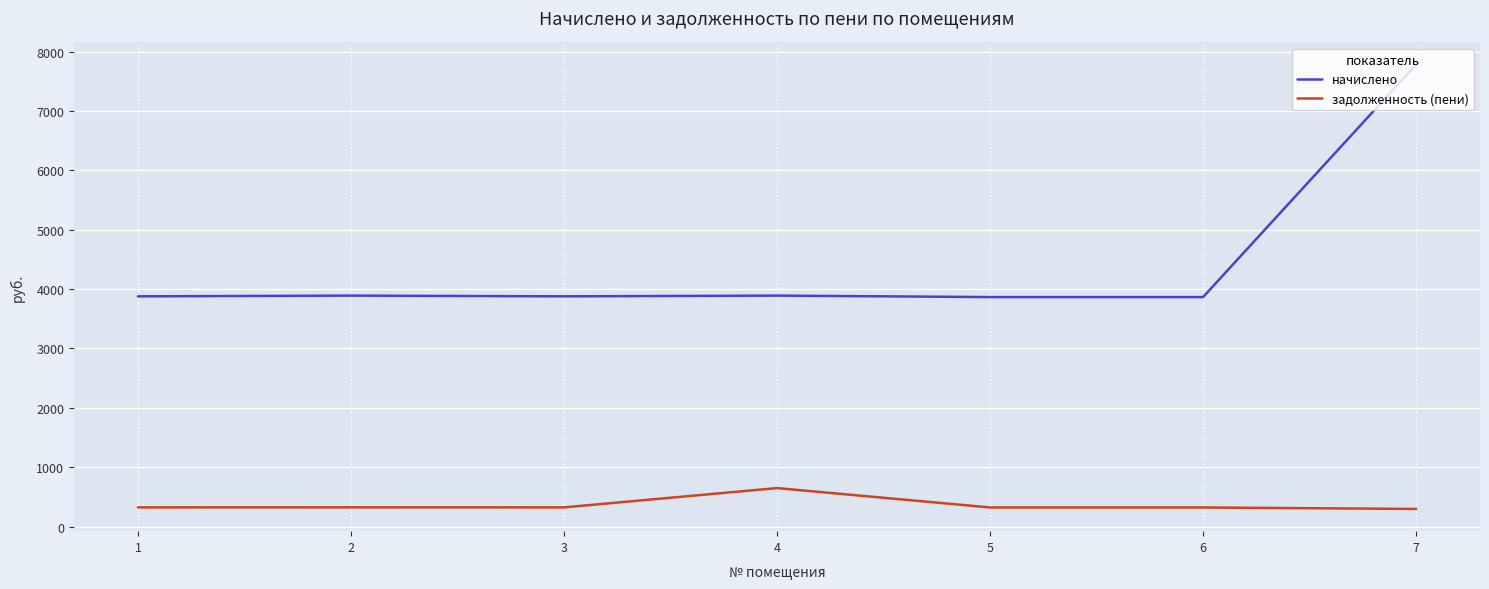

True or false: начислено and задолженность (пени) intersect in this chart.

False